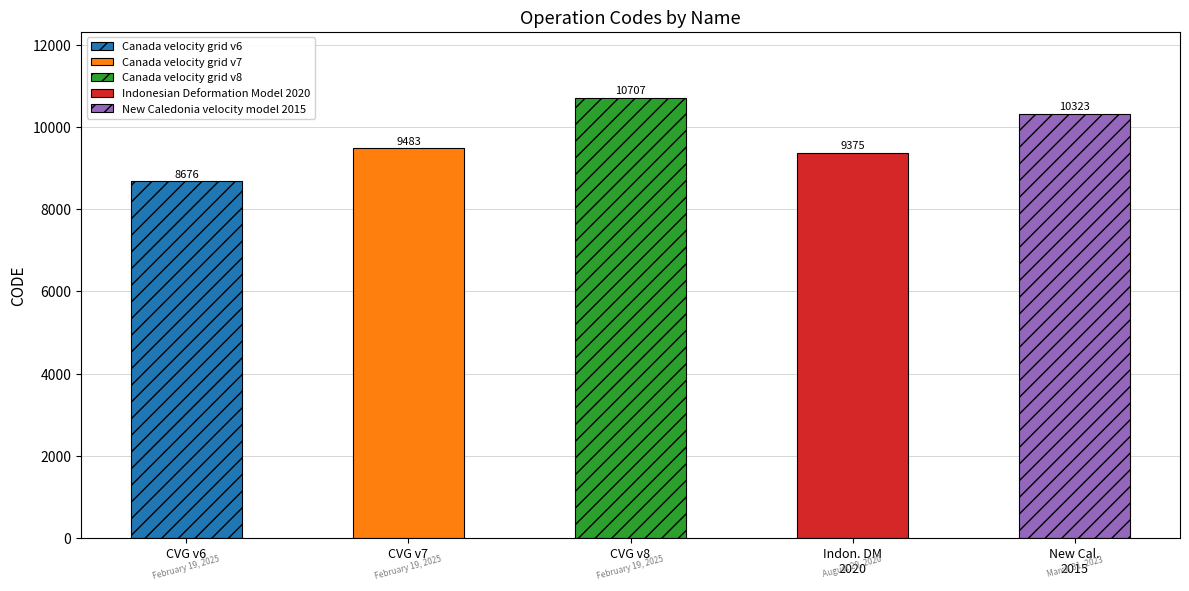

List the labels in order of value, smallest first.

Canada velocity grid v6, Indonesian Deformation Model 2020, Canada velocity grid v7, New Caledonia velocity model 2015, Canada velocity grid v8